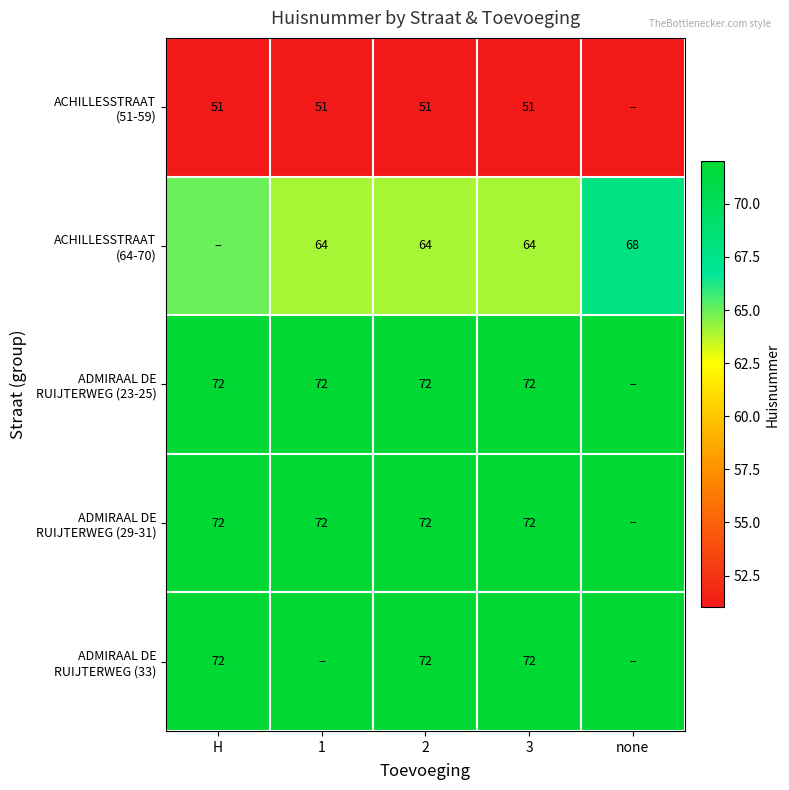

Rank the categories by ACHILLESSTRAAT (51-59) value from highest to lowest.

H, 1, 2, 3, none